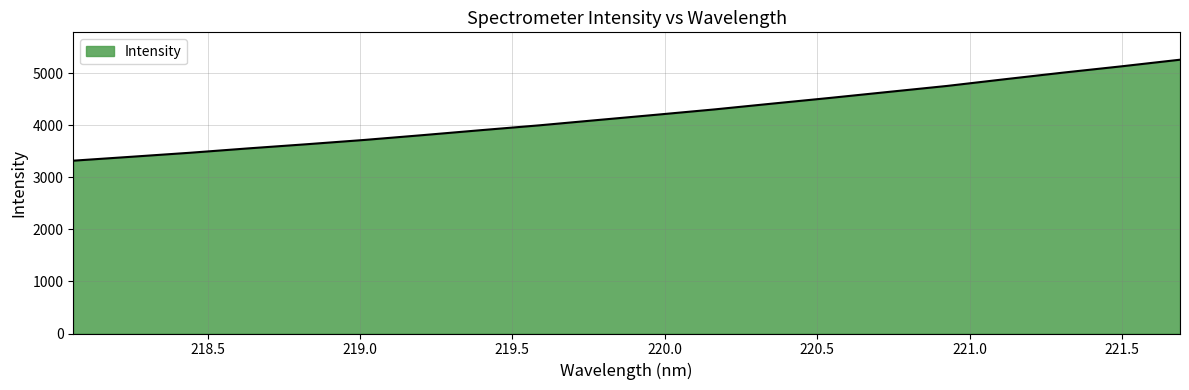

What is the minimum value shown in the chart?

3319.0